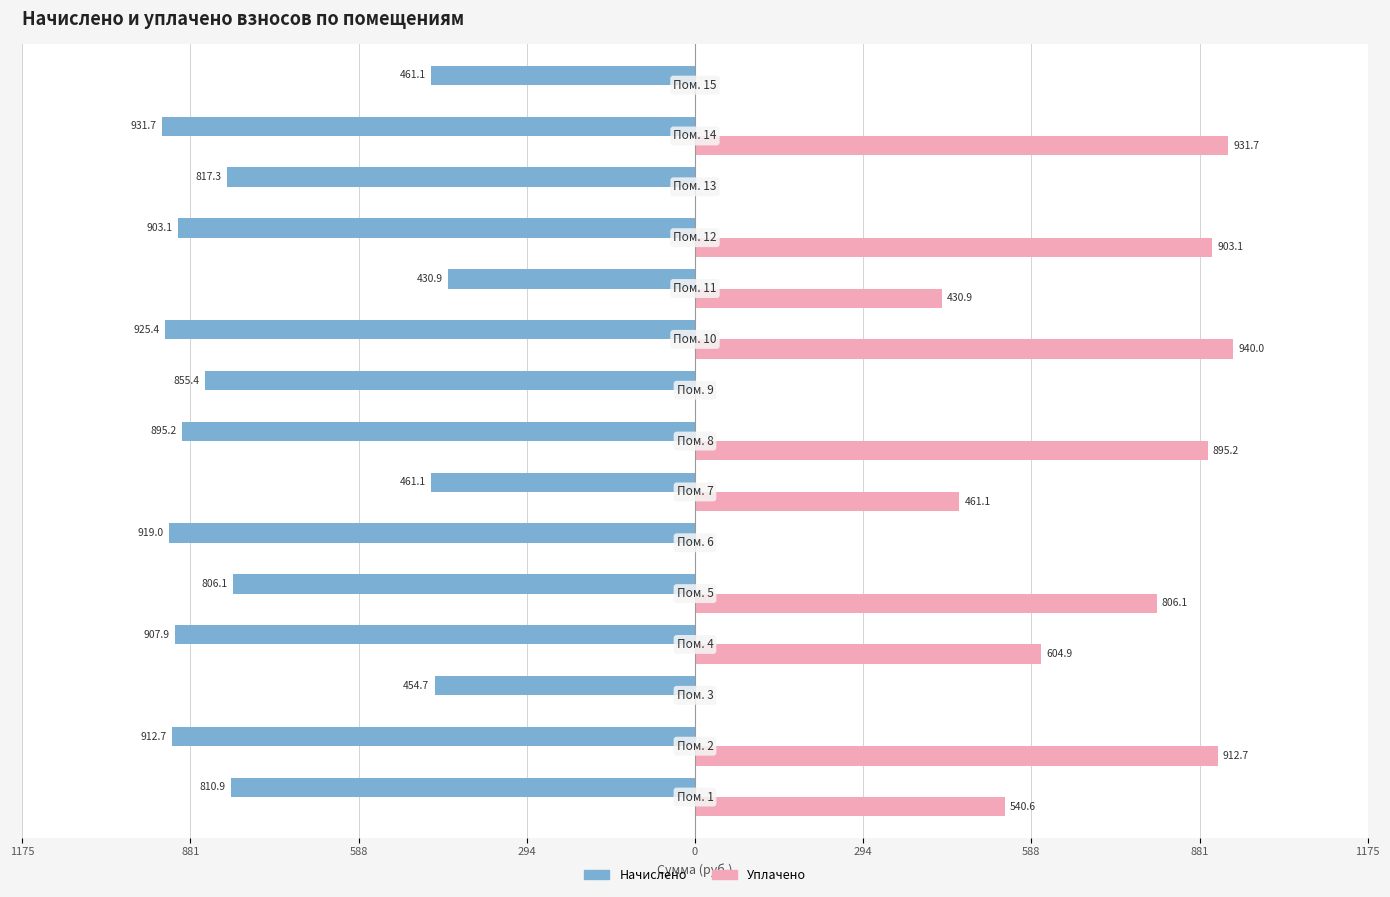

Reading left to right, extract all data points from this chart.

начислено: -810.9	-912.7	-454.7	-907.9	-806.1	-919.0	-461.1	-895.2	-855.4	-925.4	-430.9	-903.1	-817.3	-931.7	-461.1
уплачено: 540.6	912.7	0.0	604.9	806.1	0.0	461.1	895.2	0.0	940.0	430.9	903.1	0.0	931.7	0.0